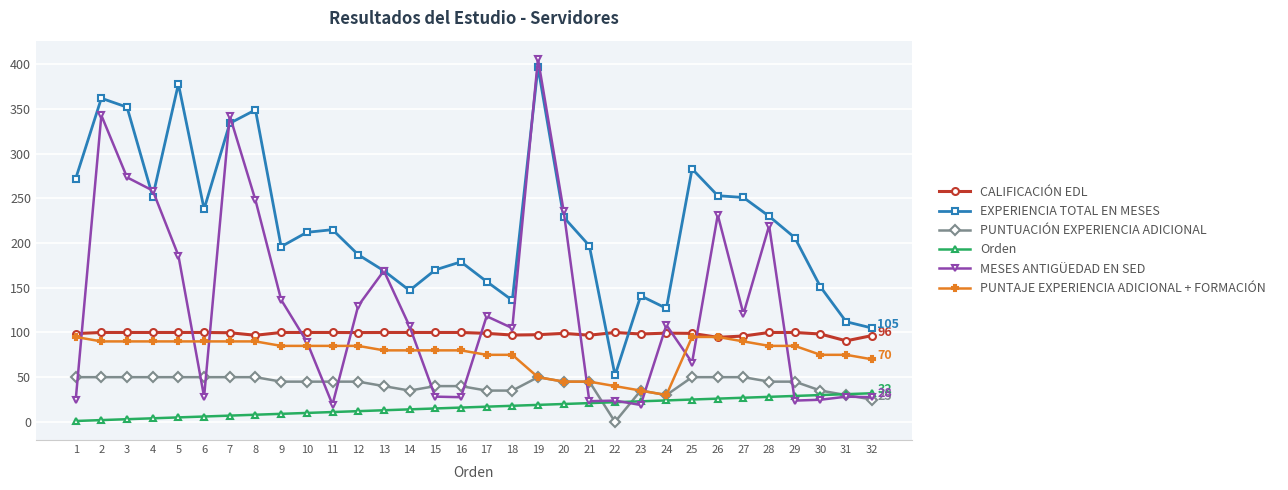

True or false: CALIFICACIÓN EDL has more than 0 interior local peaks.

True